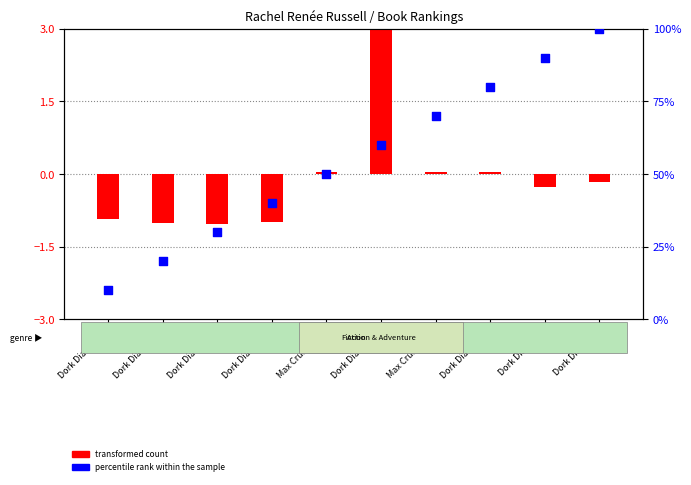

Which has a higher value, Dork Diaries 10 or Max Crumbly 1?

Dork Diaries 10